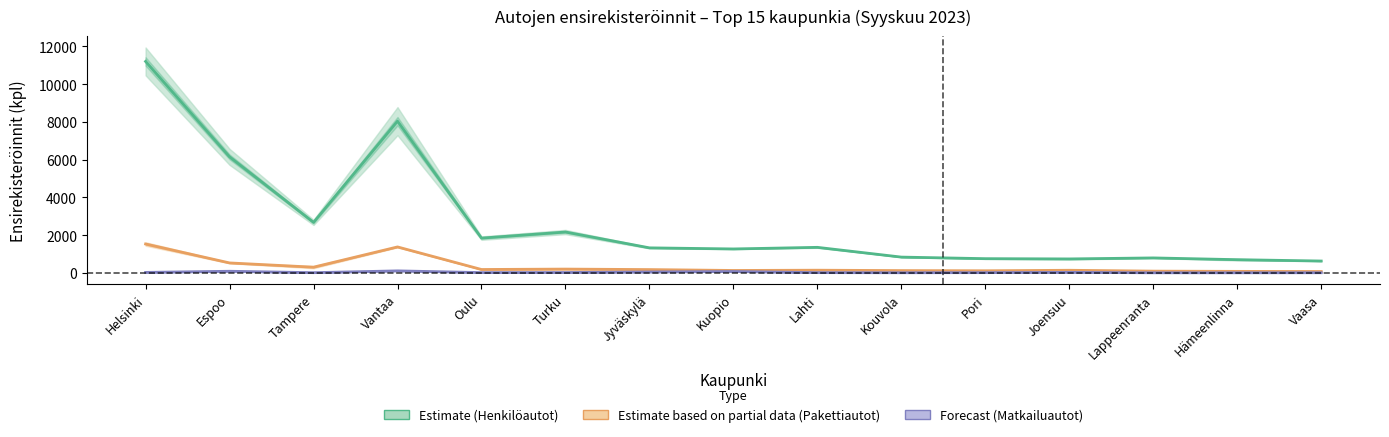

True or false: Pakettiautot (Partial) has more than 2 interior local peaks.

True